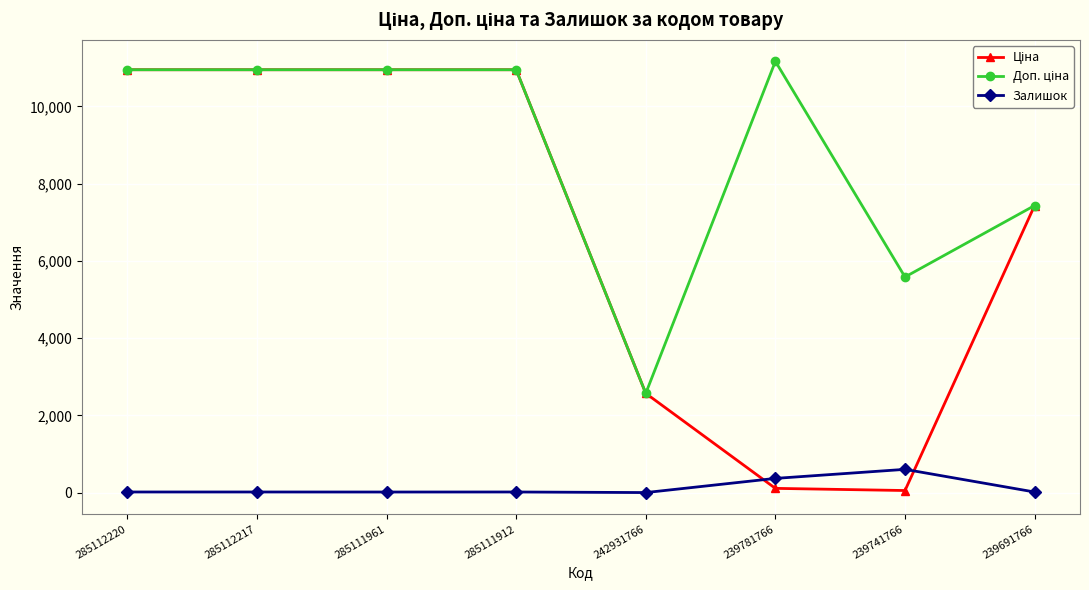

At how many categories does at least one series exceed 4418?

7